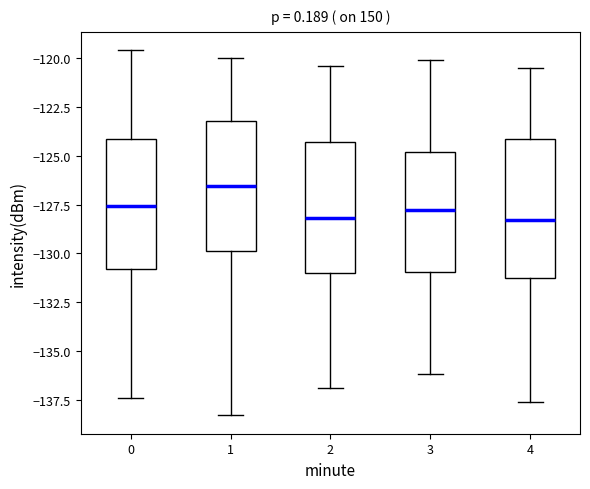

Reading left to right, transcribe this box plot: for each box, give where its median line is, the range the box spans, and where its two whiskers end, as read against the y-axis. The values are not printed on the chart, so give them approximately, as read against the axis.

0: median -127.5, box -131.0 to -124.0, whiskers -137.5 to -119.5
1: median -126.5, box -130.0 to -123.0, whiskers -138.5 to -120.0
2: median -128.0, box -131.0 to -124.5, whiskers -137.0 to -120.5
3: median -128.0, box -131.0 to -125.0, whiskers -136.0 to -120.0
4: median -128.5, box -131.0 to -124.0, whiskers -137.5 to -120.5